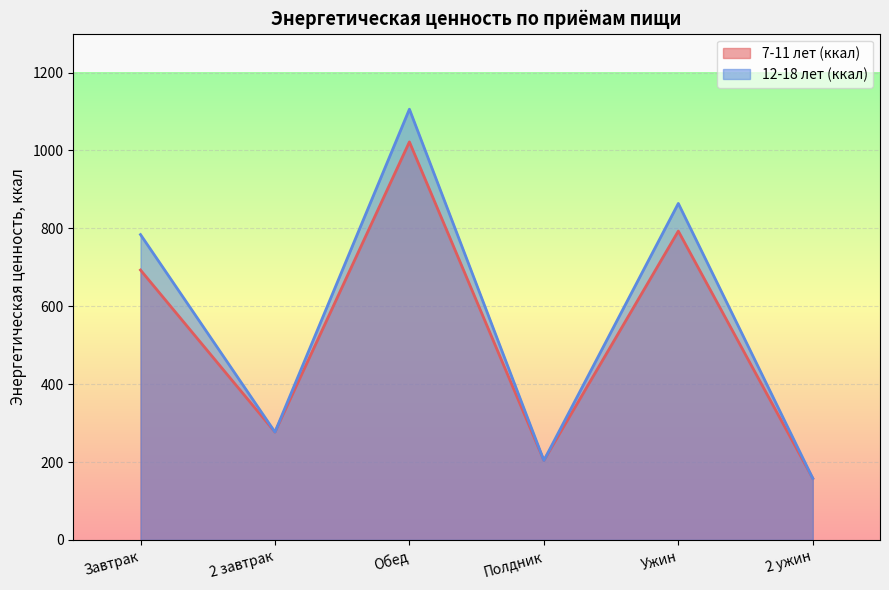

What is the spread (max minus min) of values at Завтрак?

91